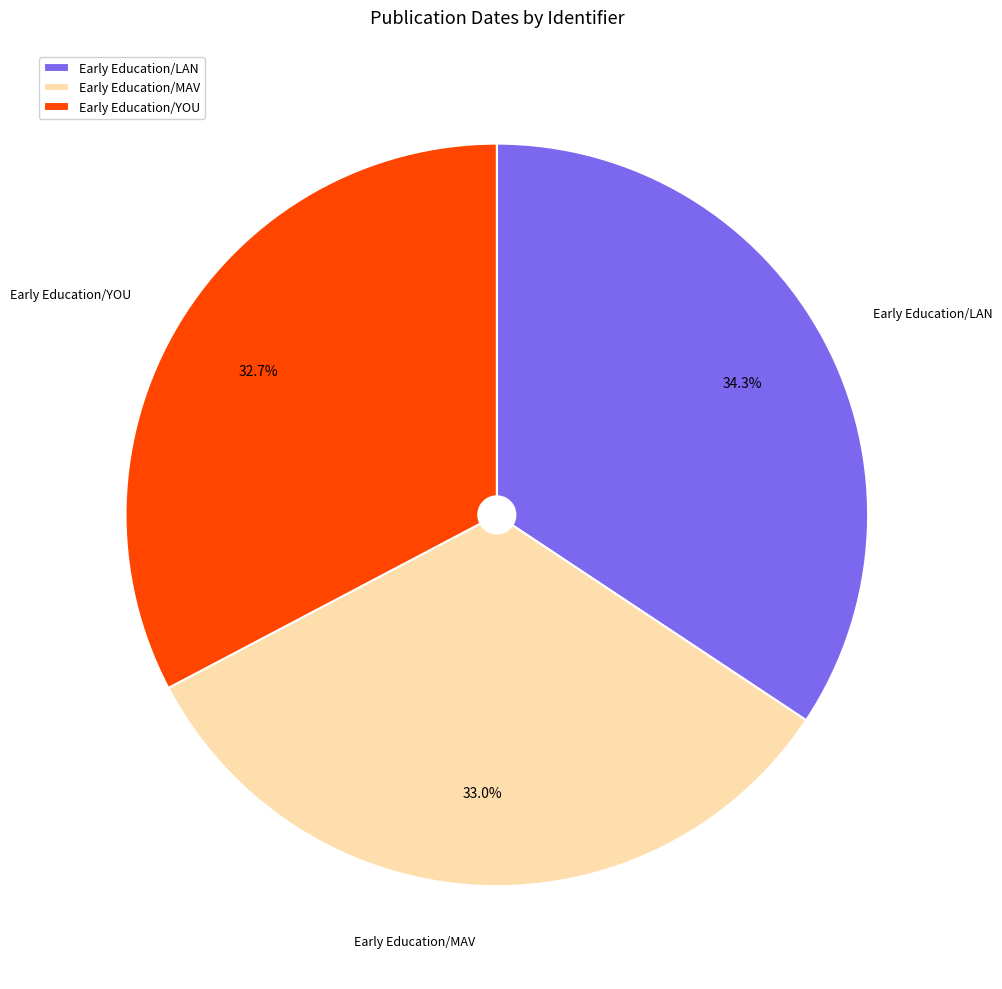

Does Early Education/MAV represent more than half of the total?

No